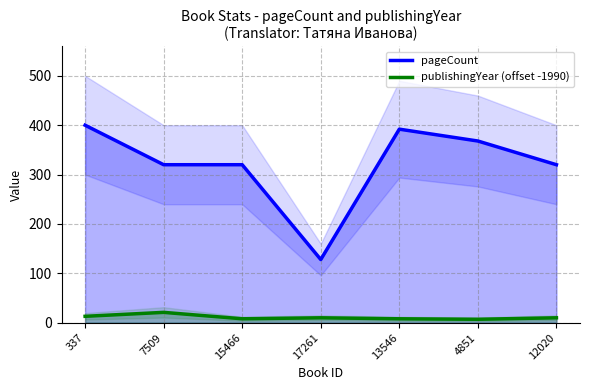

Is the value of publishingYear (offset -1990) at 17261 greater than the value of pageCount at 13546?

No